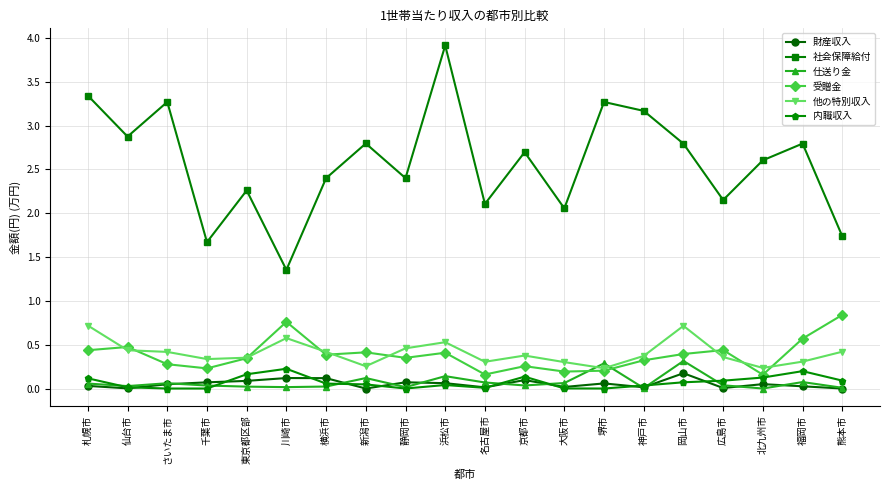

Which series has the largest range (max minus min)?

社会保障給付